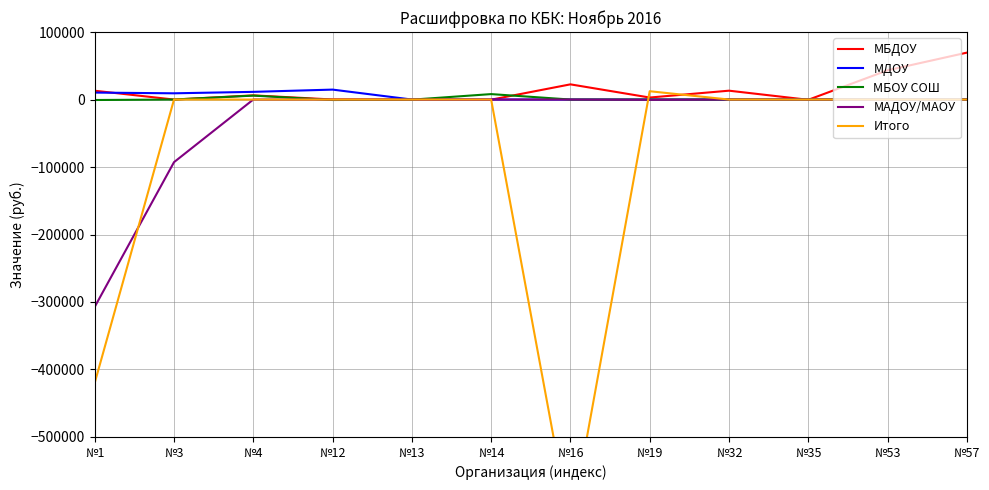

How many values in МБДОУ are below zero?

4